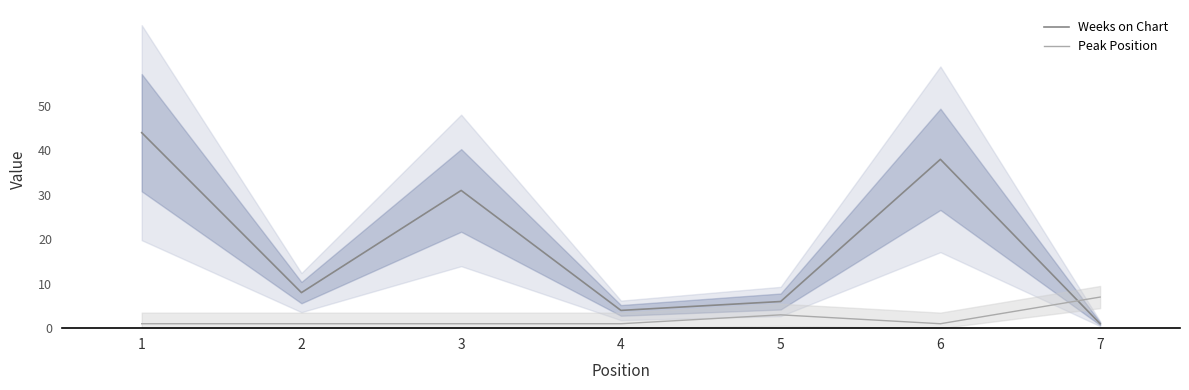

How many Peak Position values are between 1 and 3?

6